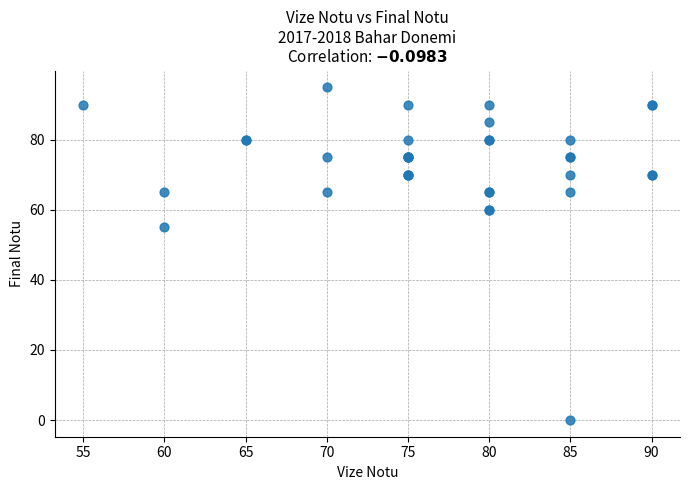

What Y value in the scatter plot is closest to 47?

55